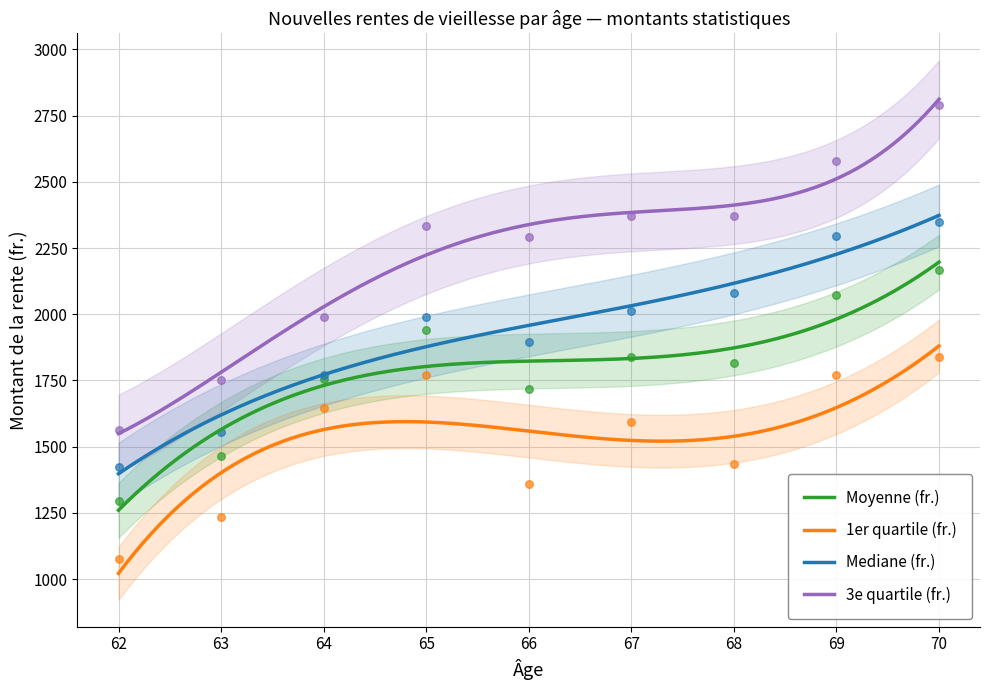

Which series has the largest total across all categories?

3e quartile (fr.)